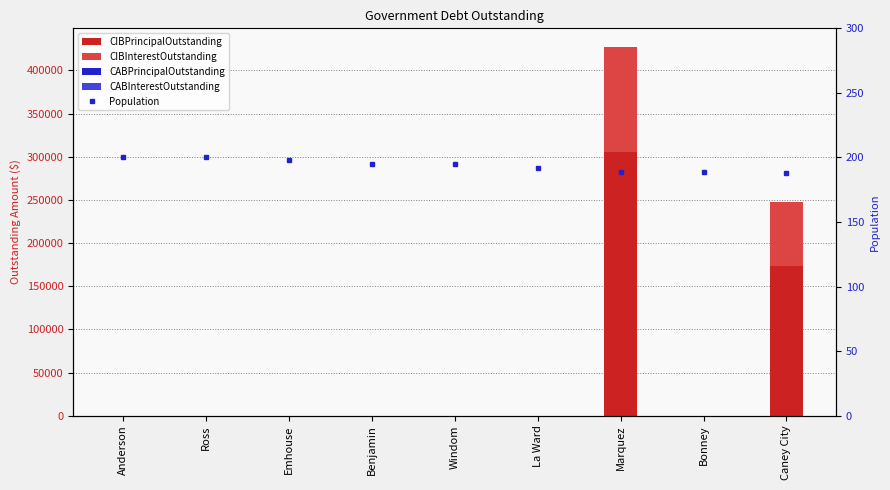

What is the average value of the CIBPrincipalOutstanding series?

53222.2